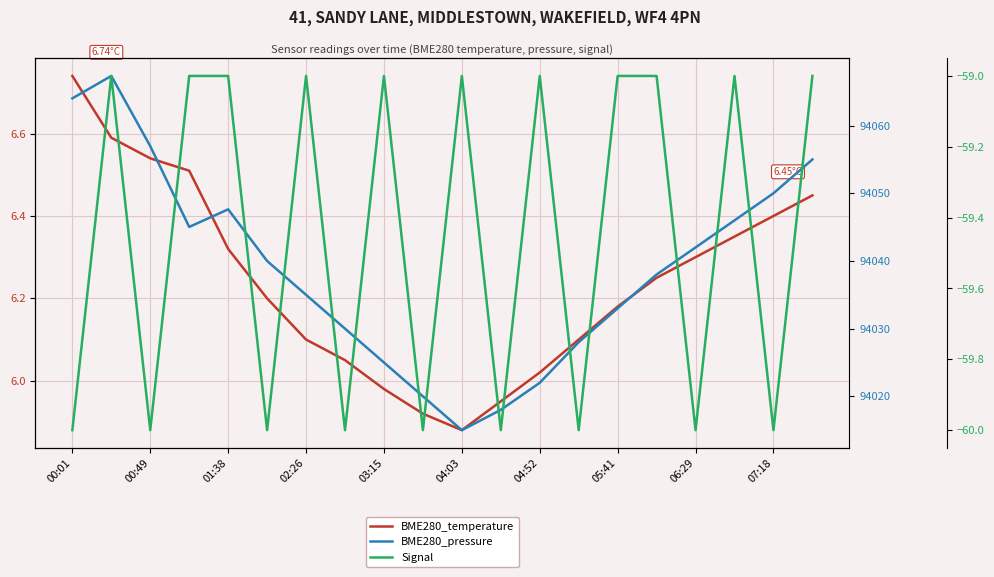

Reading left to right, list all the values displayed in this chart.

BME280_temperature: 6.7	6.6	6.5	6.5	6.3	6.2	6.1	6.0	6.0	5.9	5.9	6.0	6.0	6.1	6.2	6.2	6.3	6.3	6.4	6.5
BME280_pressure: 94064.0	94067.3	94057.0	94045.0	94047.6	94040.0	94035.0	94030.0	94025.0	94020.0	94015.0	94018.0	94022.0	94028.0	94033.0	94038.0	94042.0	94046.0	94050.0	94055.0
Signal: -60.0	-59.0	-60.0	-59.0	-59.0	-60.0	-59.0	-60.0	-59.0	-60.0	-59.0	-60.0	-59.0	-60.0	-59.0	-59.0	-60.0	-59.0	-60.0	-59.0